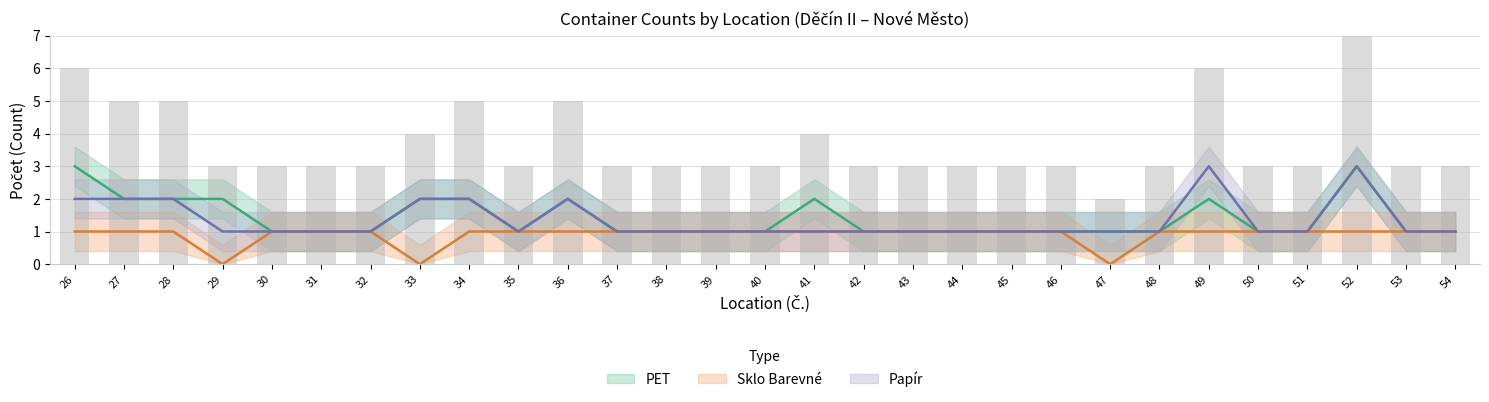

Reading left to right, what are all the values shown in this chart?

PET (Počet): 3	2	2	2	1	1	1	2	2	1	2	1	1	1	1	2	1	1	1	1	1	1	1	2	1	1	3	1	1
Sklo Barevné (Počet): 1	1	1	0	1	1	1	0	1	1	1	1	1	1	1	1	1	1	1	1	1	0	1	1	1	1	1	1	1
Papír (Počet): 2	2	2	1	1	1	1	2	2	1	2	1	1	1	1	1	1	1	1	1	1	1	1	3	1	1	3	1	1